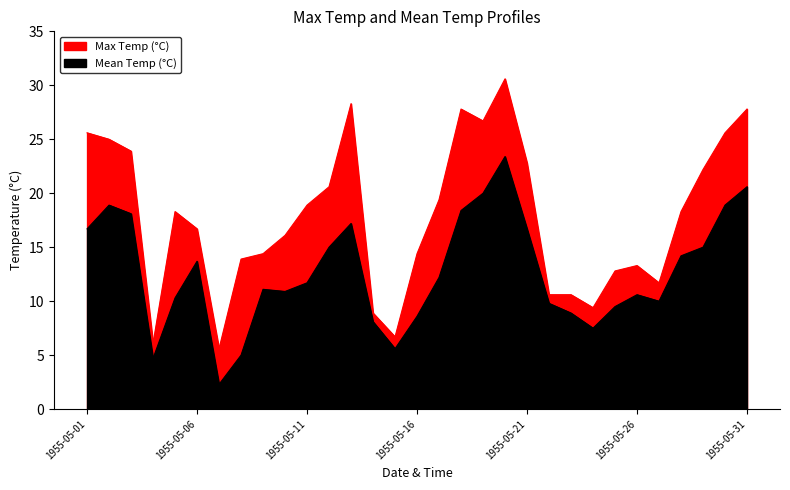

At which label does Max Temp (°C) first exceed 18?

1955-05-01